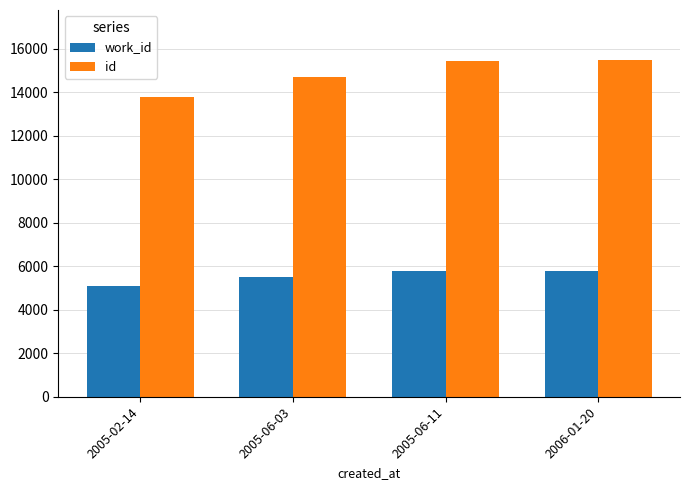

What is the minimum value shown in the chart?

5090